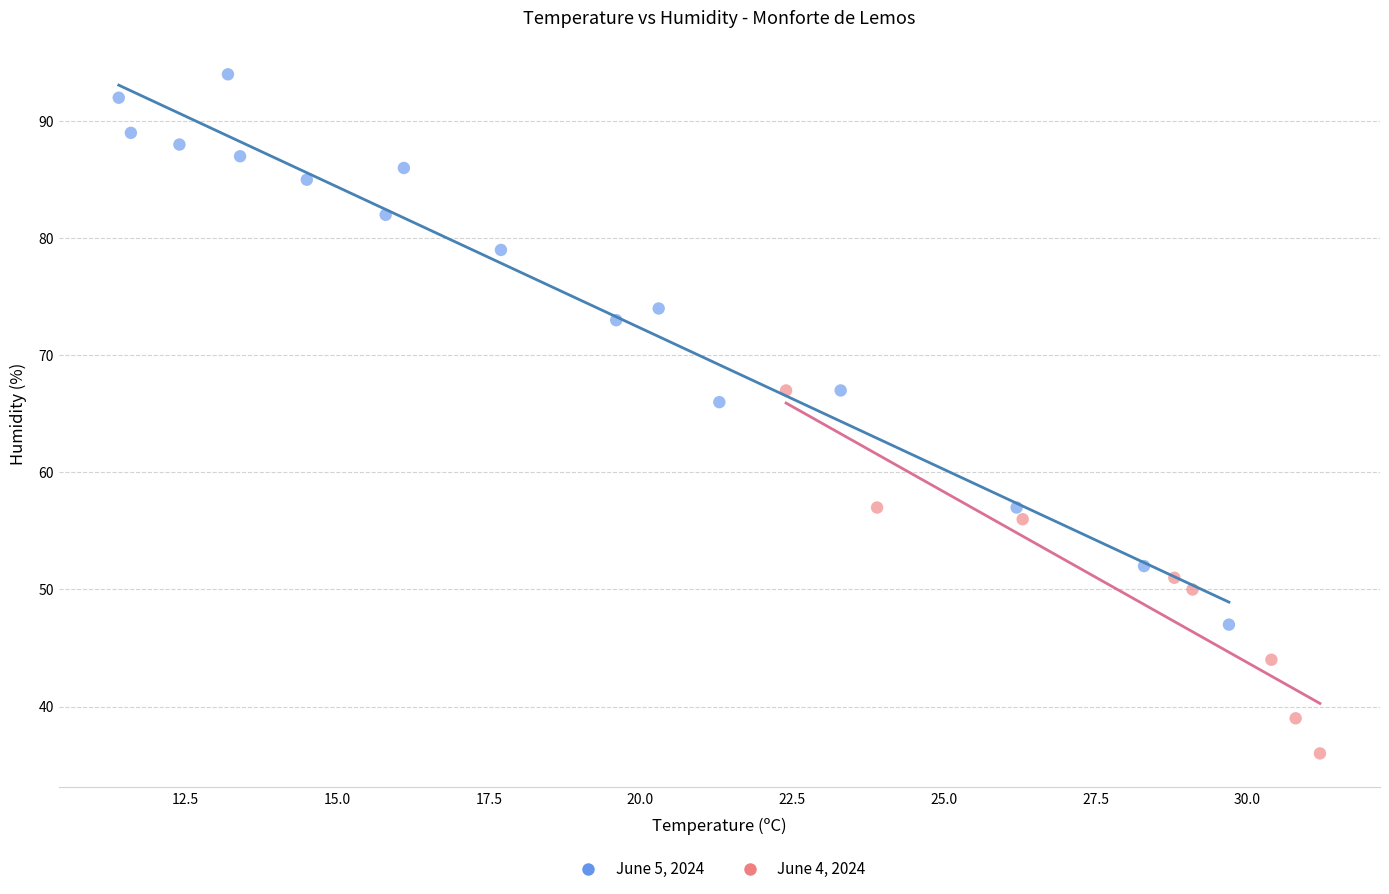

What are all the series names shown in the legend?

June 5, 2024, June 4, 2024